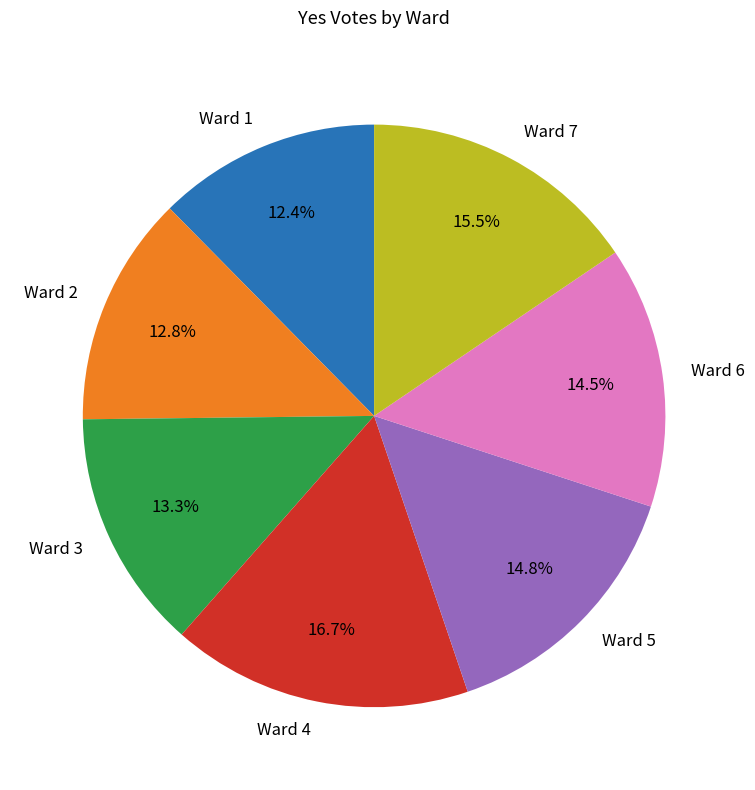

To the nearest percent, what percentage of the pie is Ward 4?

17%